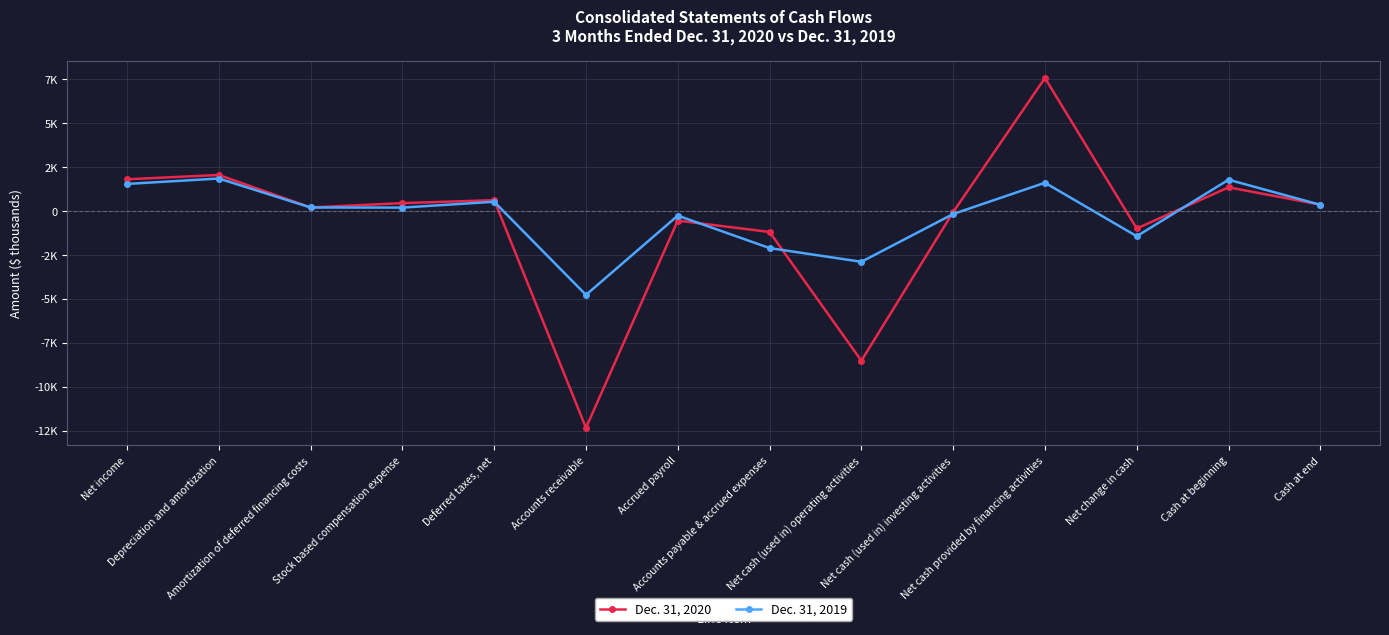

At which category does Dec. 31, 2020 reach its first local peak?

Depreciation and amortization